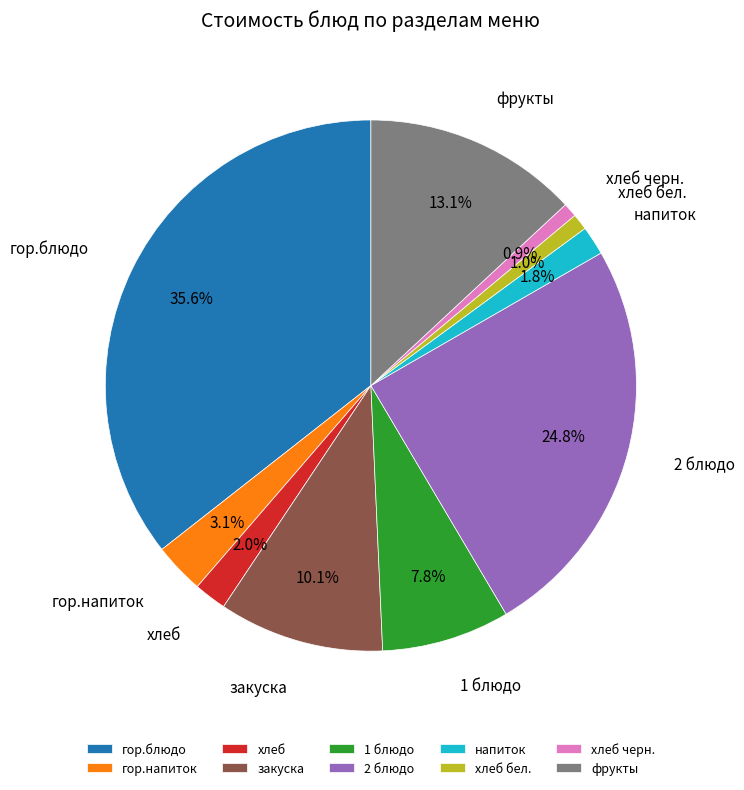

What is the largest slice in the pie chart?

гор.блюдо